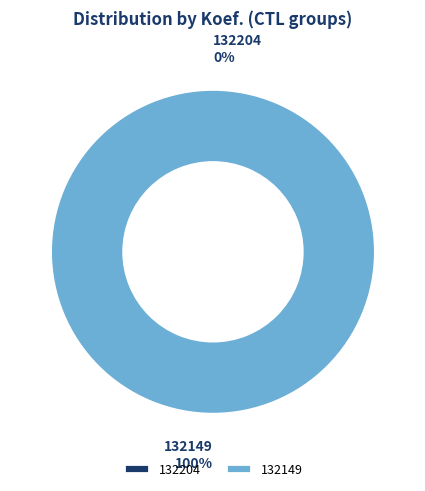

To the nearest percent, what is the combined percentage of 132149 and 132204?

100%